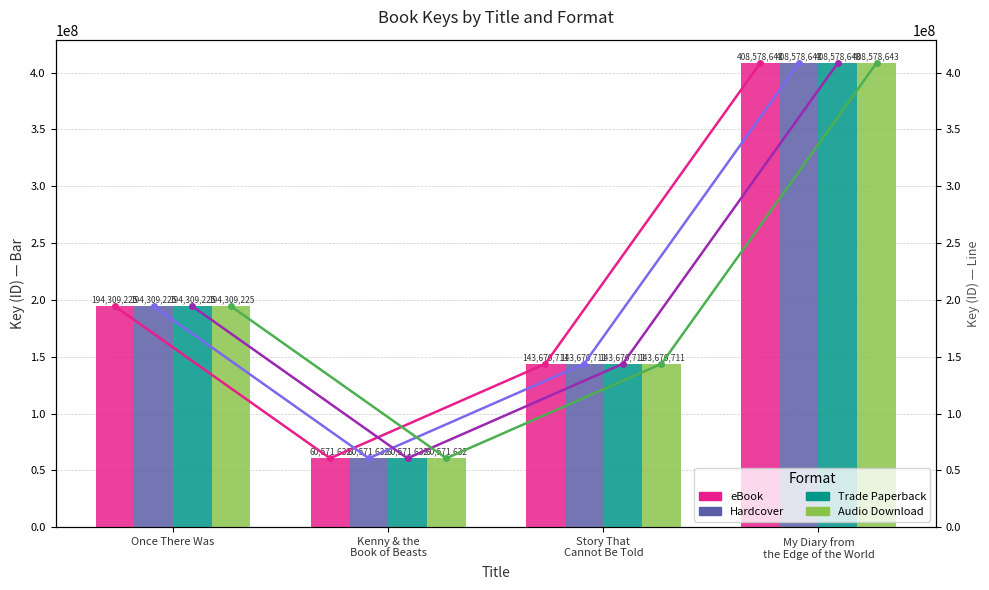

Which series has the largest total across all categories?

eBook